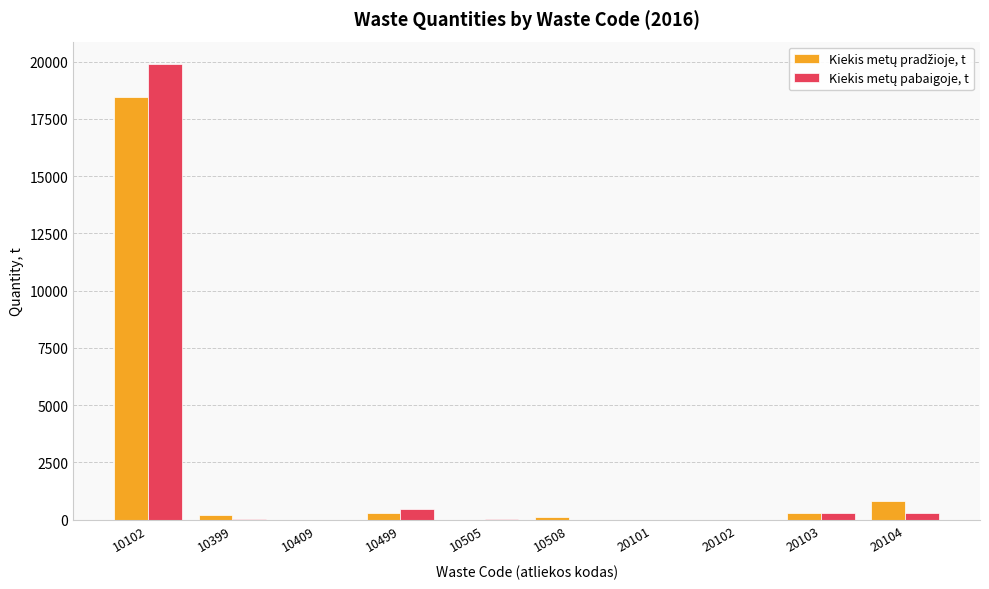

At which category does the chart reach its peak across all series?

10102